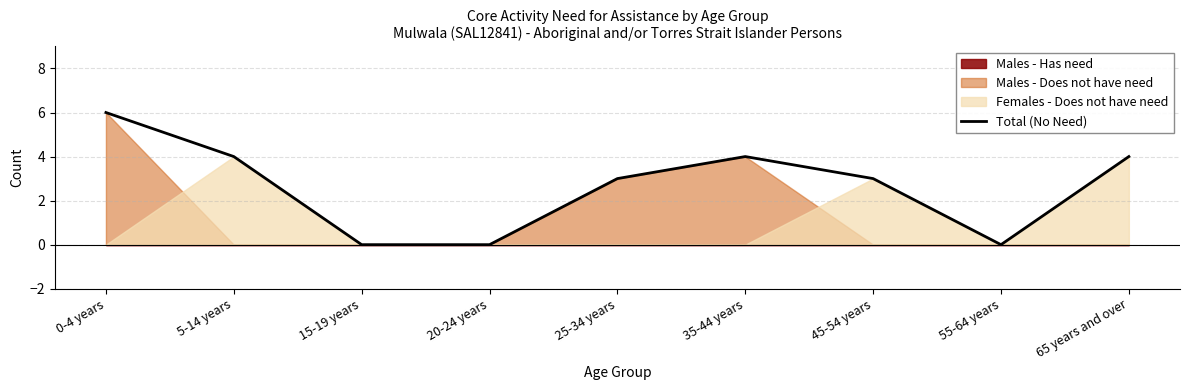

At which category does the chart reach its minimum across all series?

15-19 years